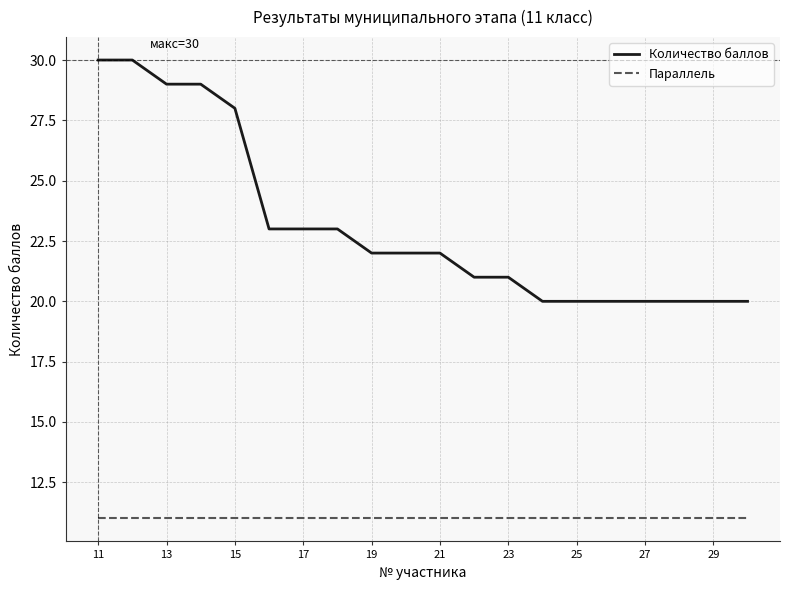

What is the difference between the maximum and minimum values in the Количество баллов series?

10